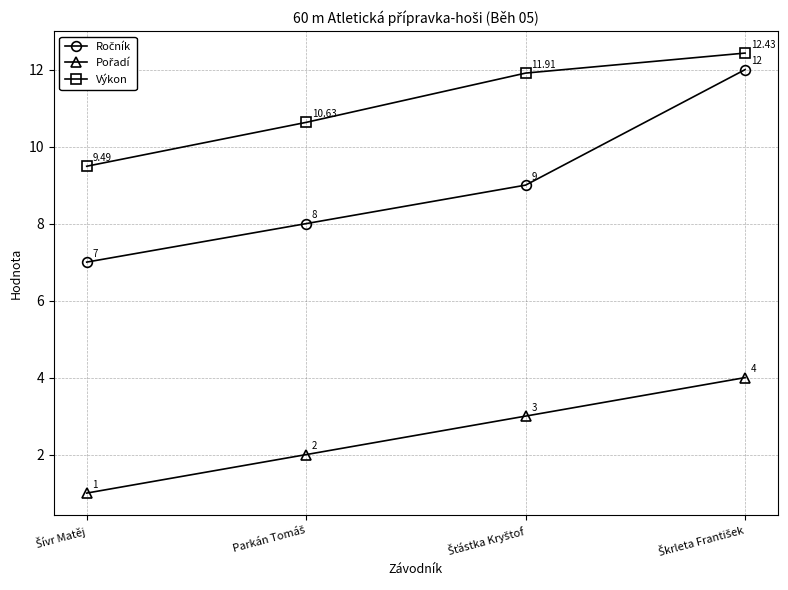

Which series has the largest total across all categories?

Výkon